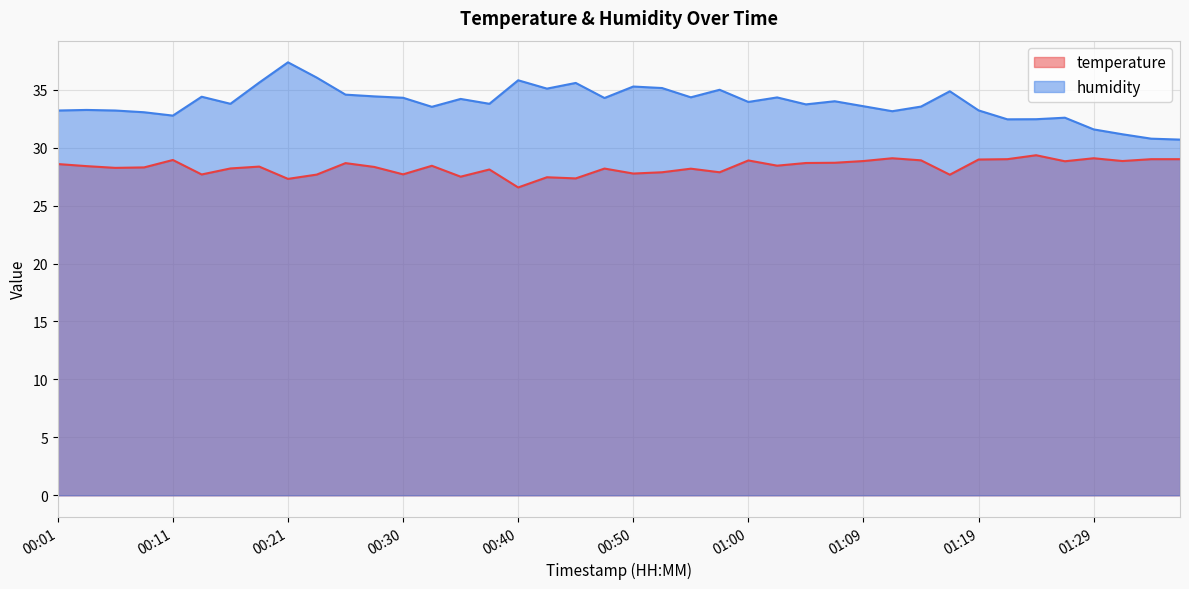

The humidity series shows 35.1 at 00:43. True or false?

True